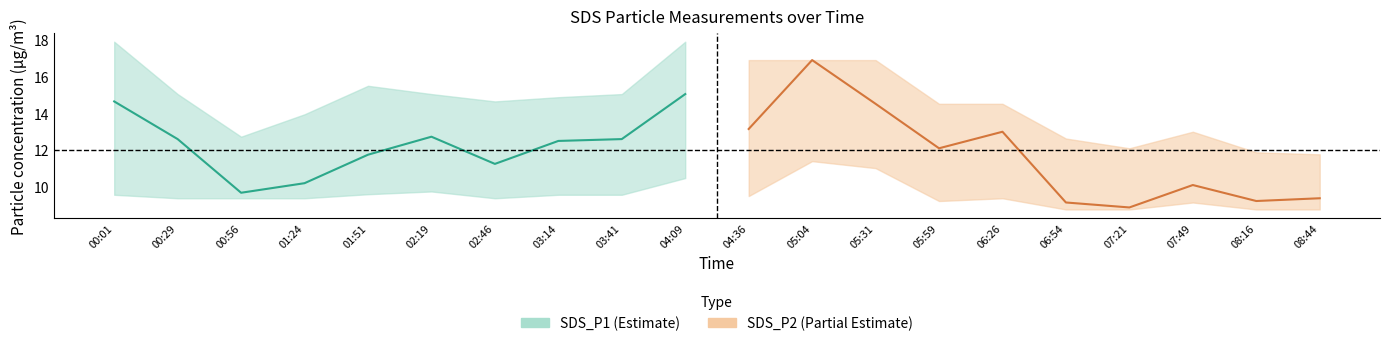

Between which two adjacent categories do SDS_P1 and SDS_P2 first intersect?

00:01 and 00:29